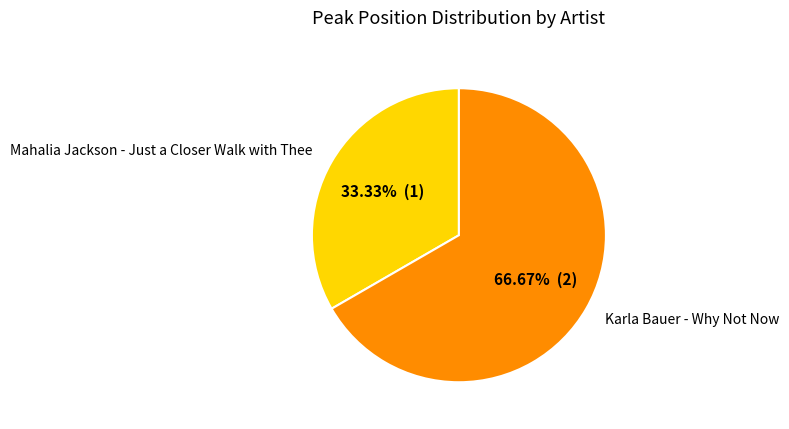

Is it true that Mahalia Jackson - Just a Closer Walk with Thee is 24% of the pie?

False